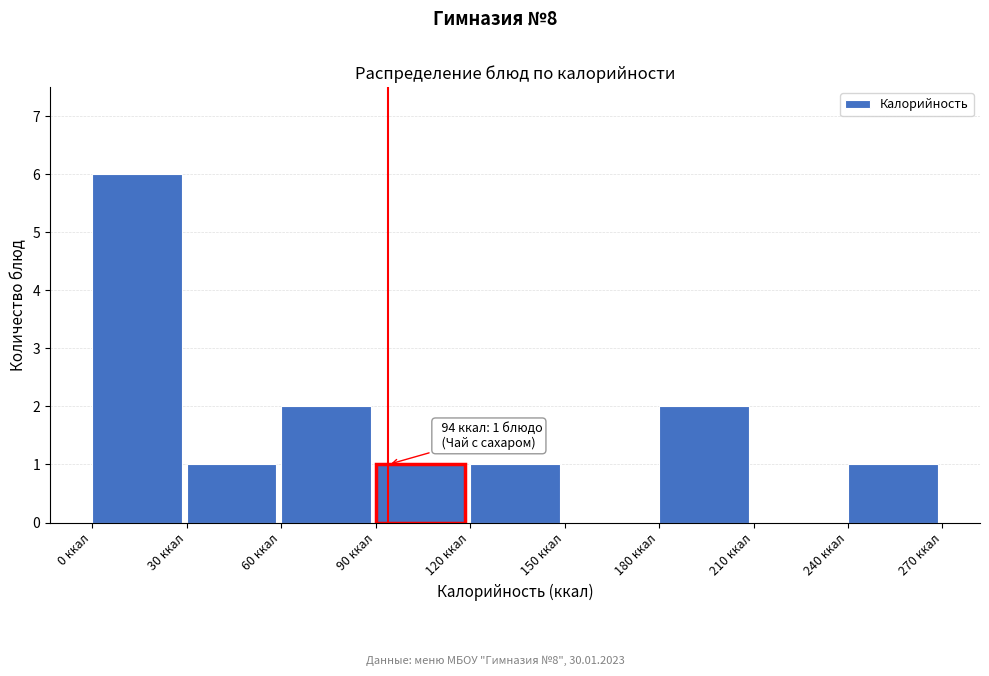

Over which range of the x-axis is the bar tallest?

0 to 30